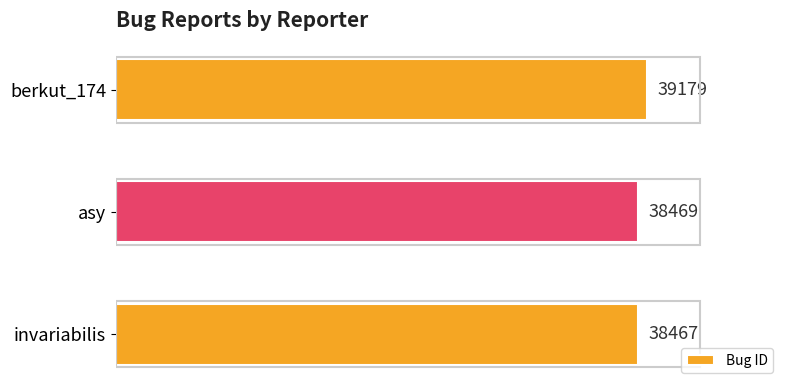

How many bars are there in total?

3